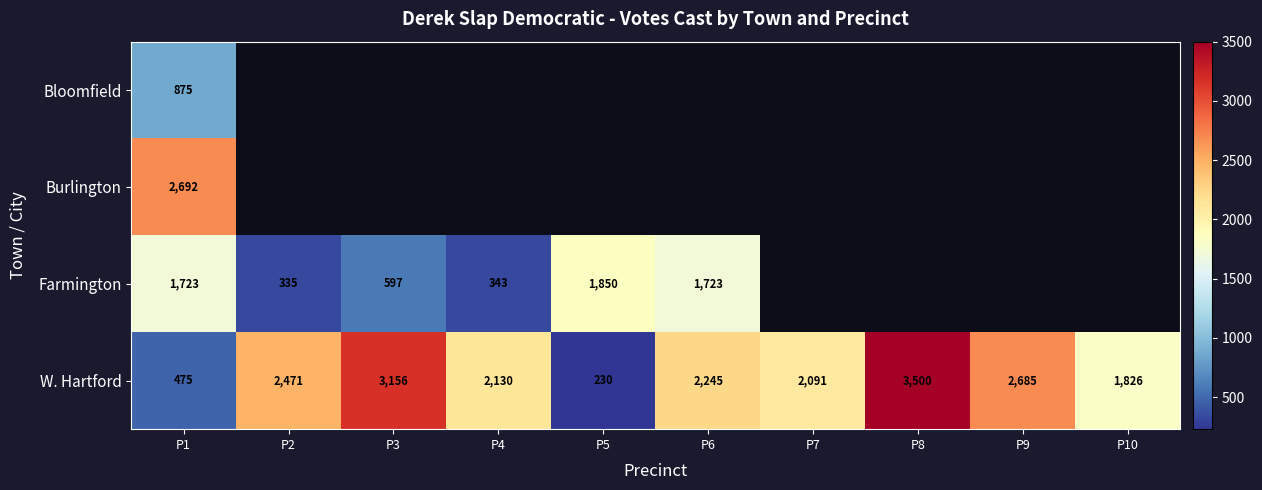

Count the number of categories in the chart.

10